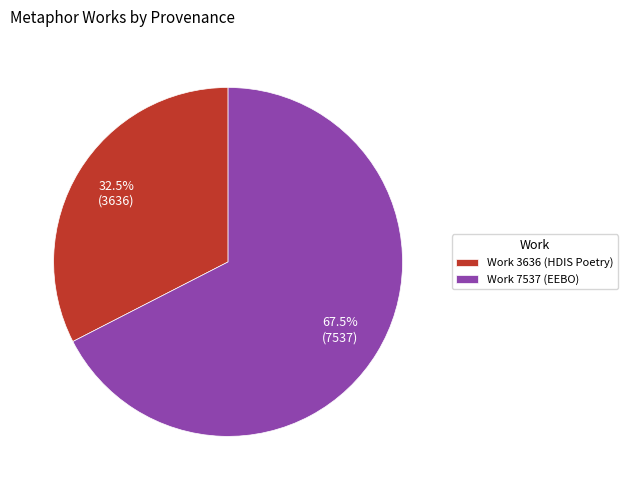

Which has a higher value, Work 7537 (EEBO) or Work 3636 (HDIS Poetry)?

Work 7537 (EEBO)